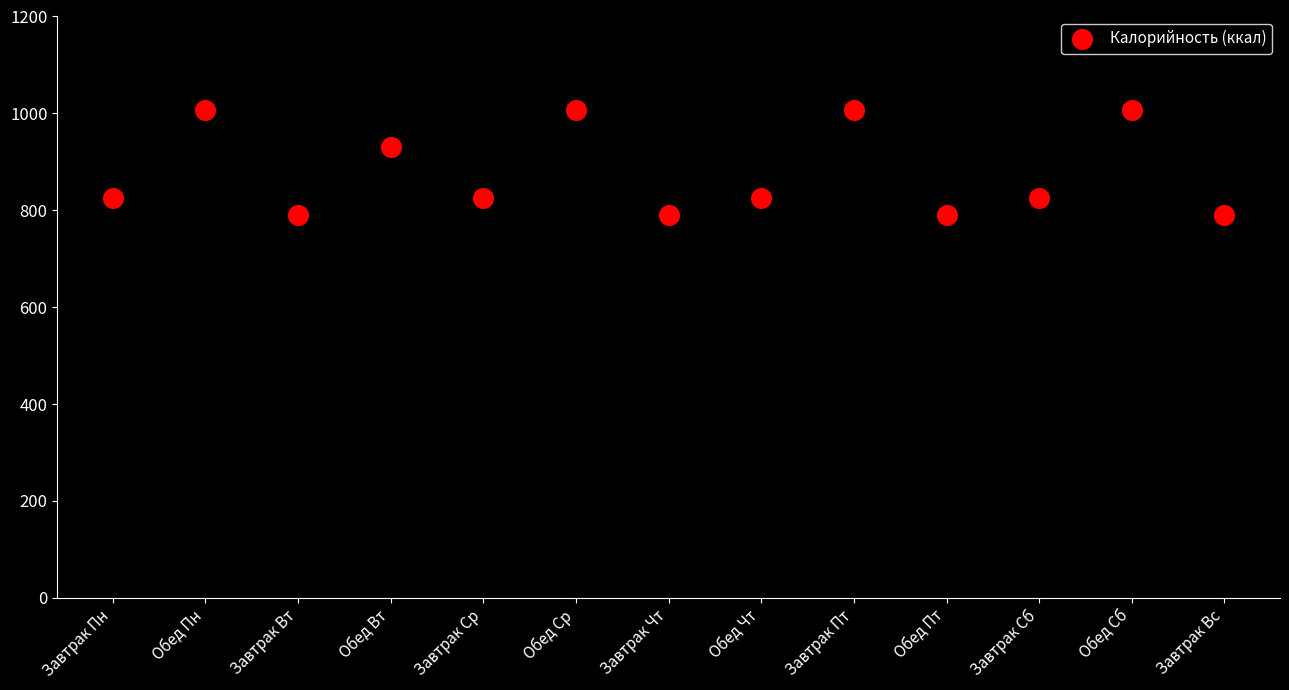

What Y value in the scatter plot is closest to 899?

930.8